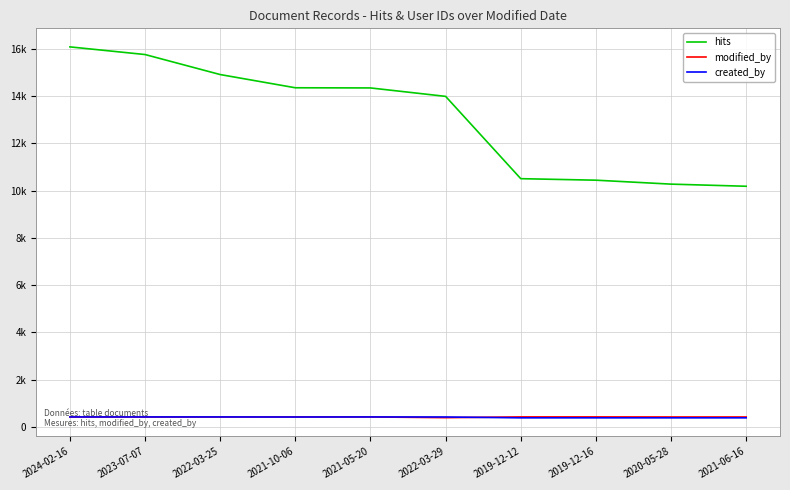

Is this an area chart (filled region under the line)?

No